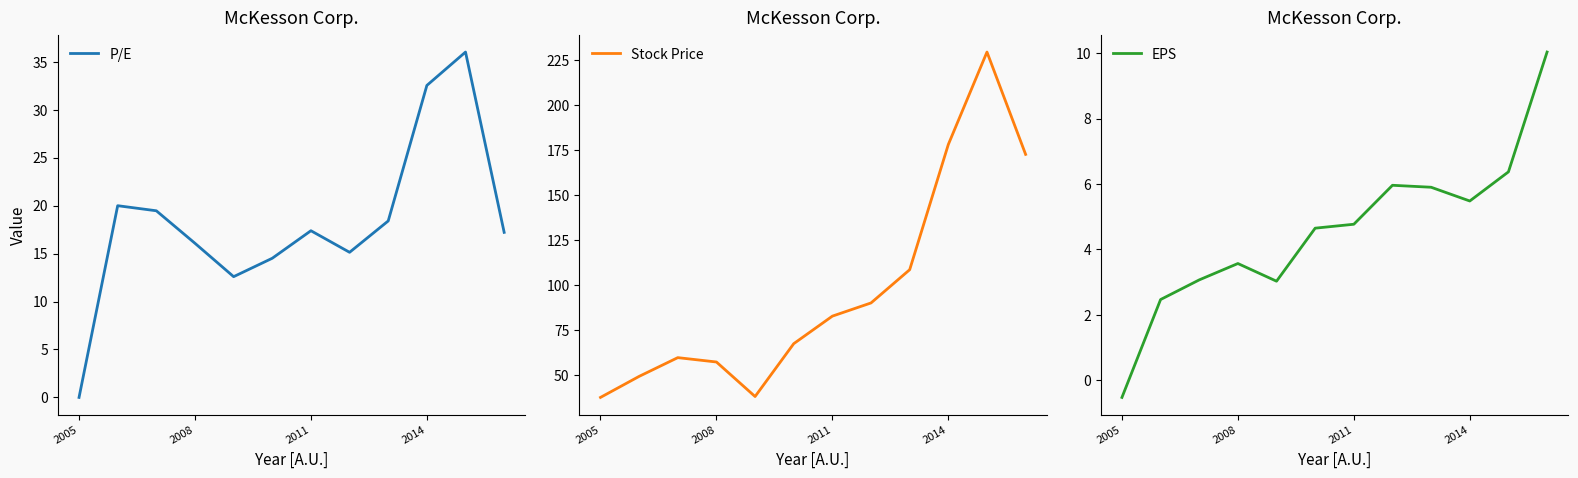

Which series has the largest total across all categories?

Stock Price